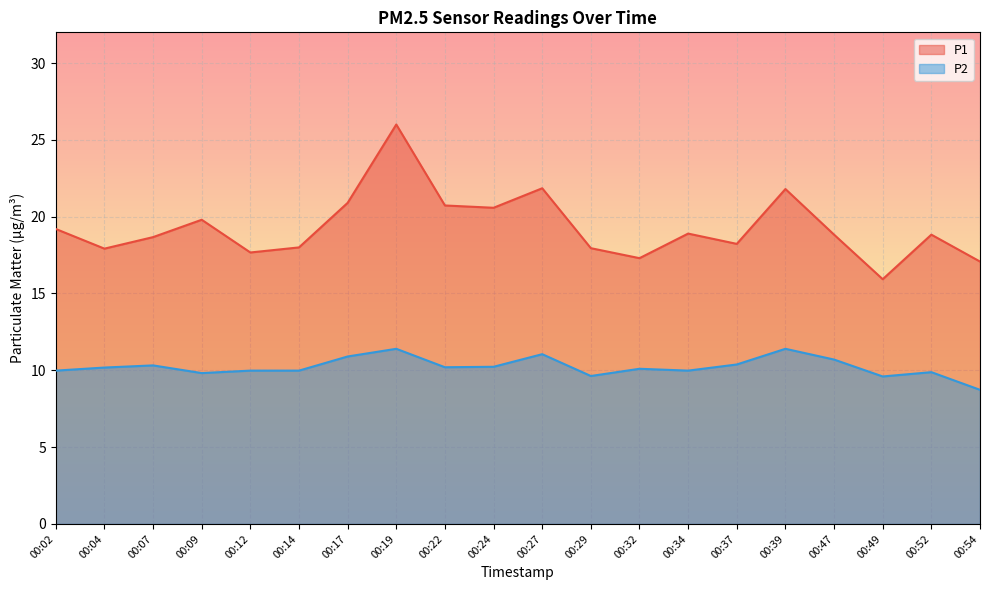

What is the minimum value shown in the chart?

8.7